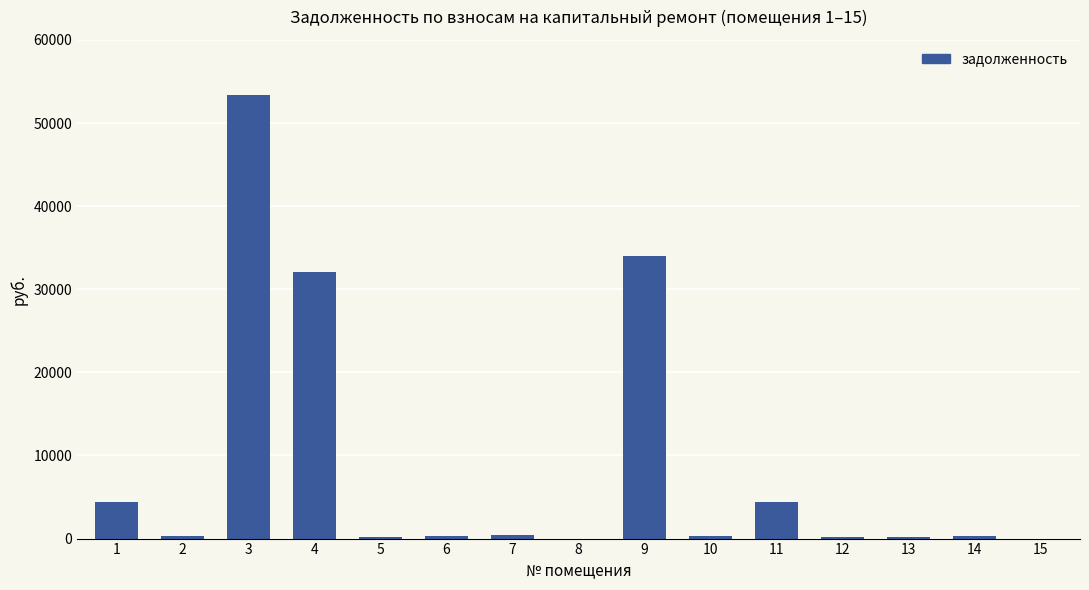

What is the change in value from 4 to 6?

-31727.9